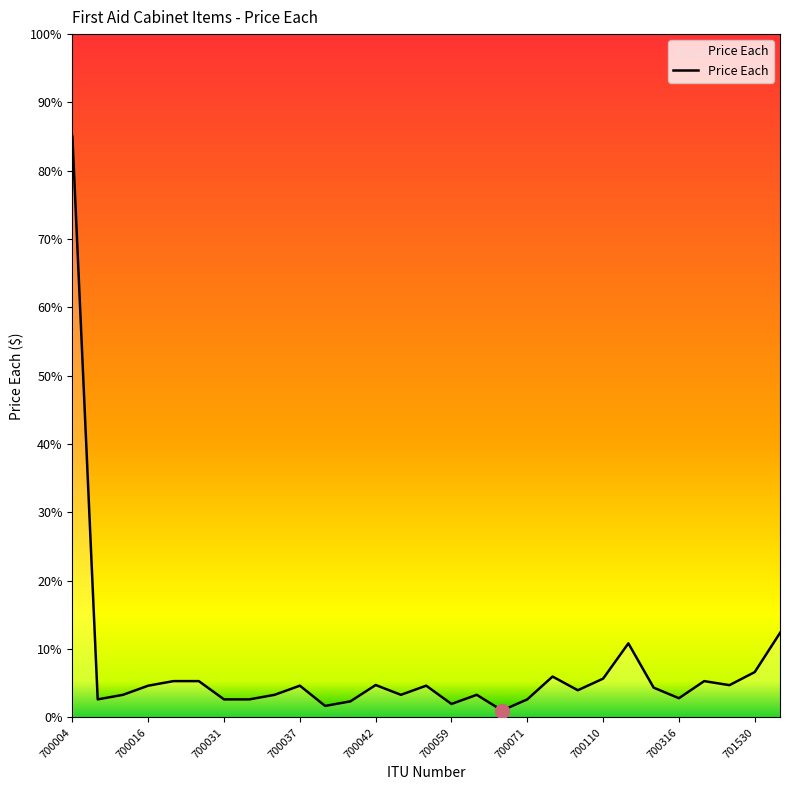

What is the difference between the maximum and minimum values?

84.0